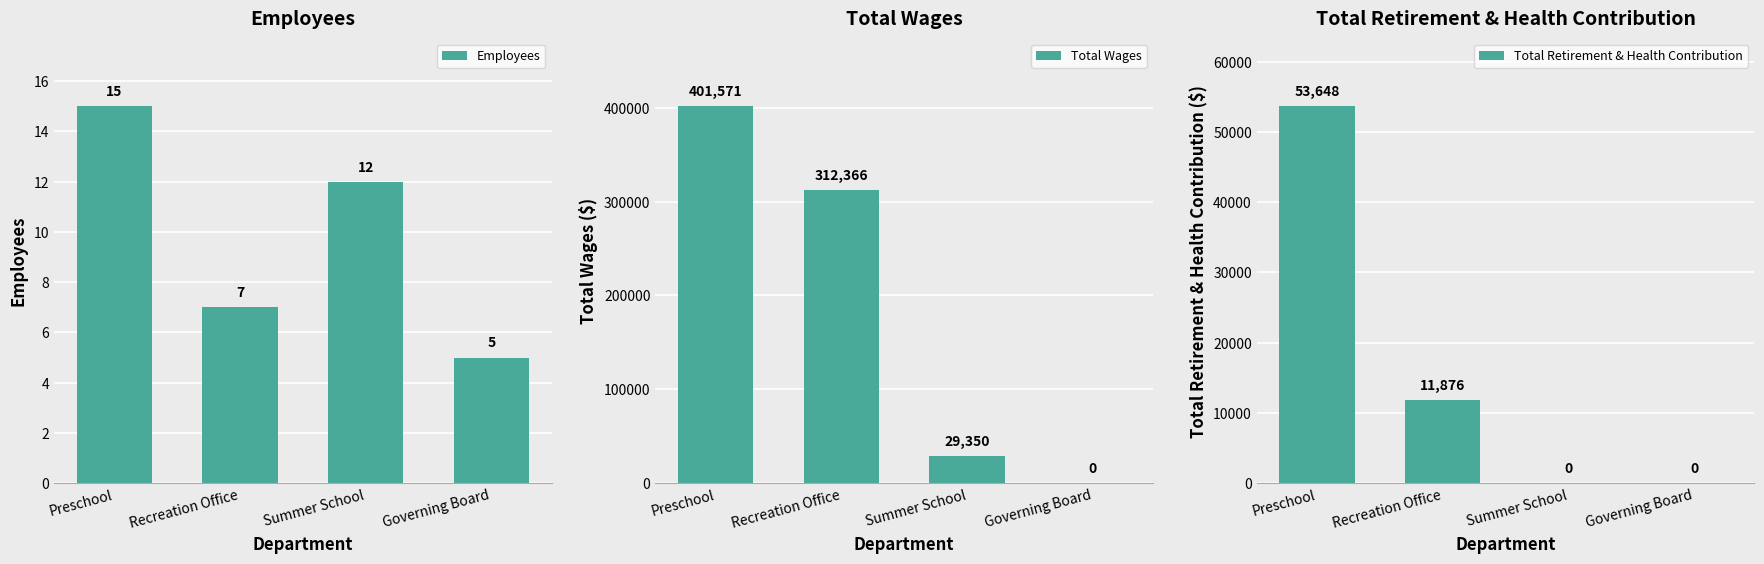

What is the average value of the Total Retirement & Health Contribution series?

16381